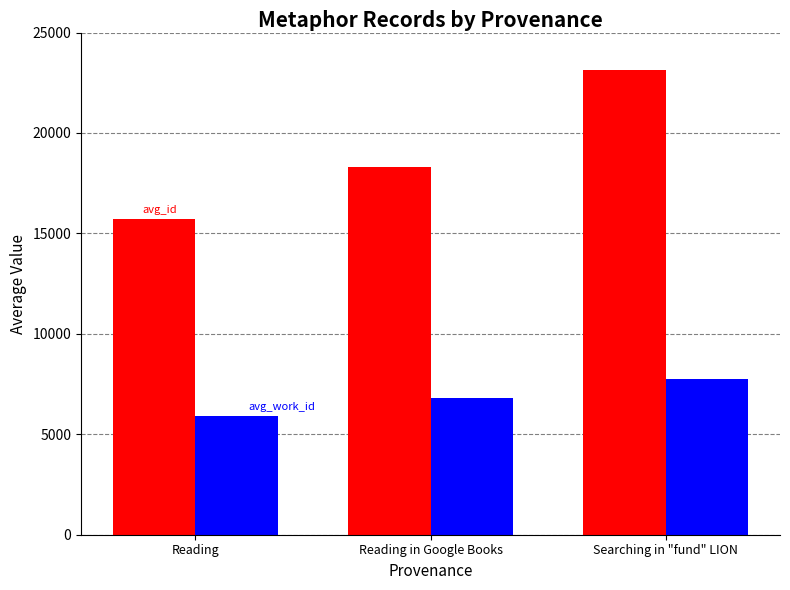

Which label corresponds to the largest value in the chart?

Searching in "fund" LION